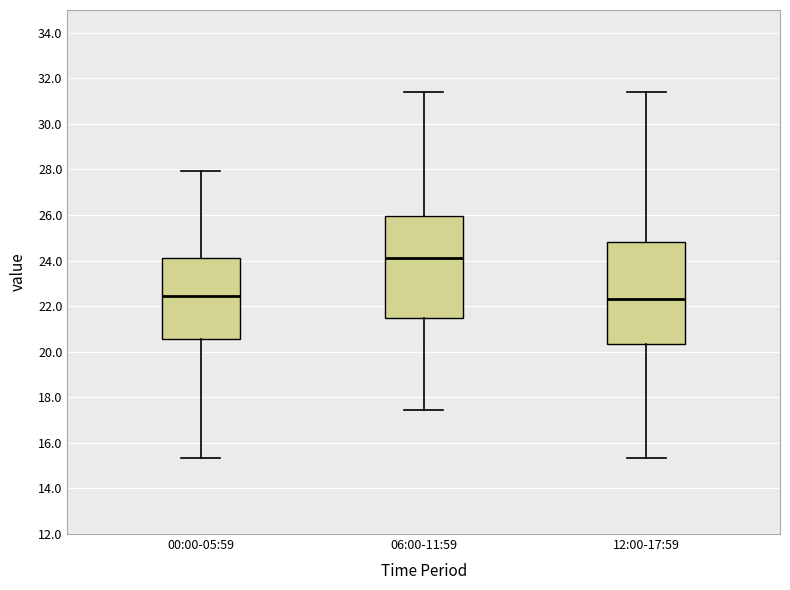

Which box's median line is the highest?

06:00-11:59